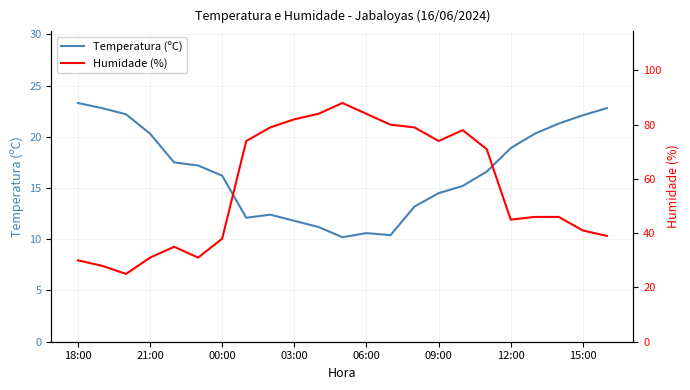

Count the number of categories in the chart.

23